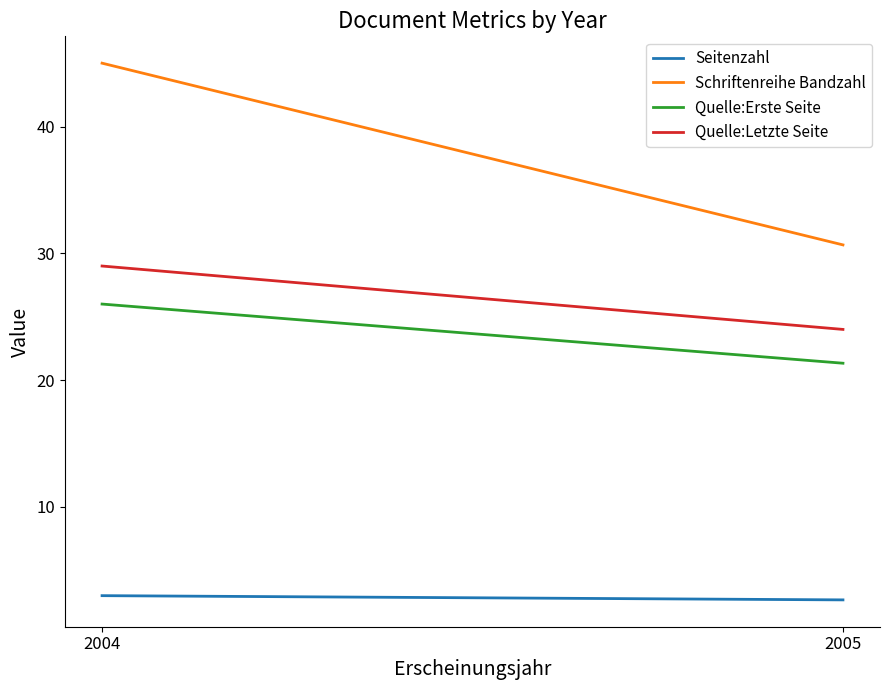

Reading left to right, what are all the values shown in this chart?

Seitenzahl: 2004=3.0	2005=2.7
Schriftenreihe Bandzahl: 2004=45.0	2005=30.7
Quelle:Erste Seite: 2004=26.0	2005=21.3
Quelle:Letzte Seite: 2004=29.0	2005=24.0